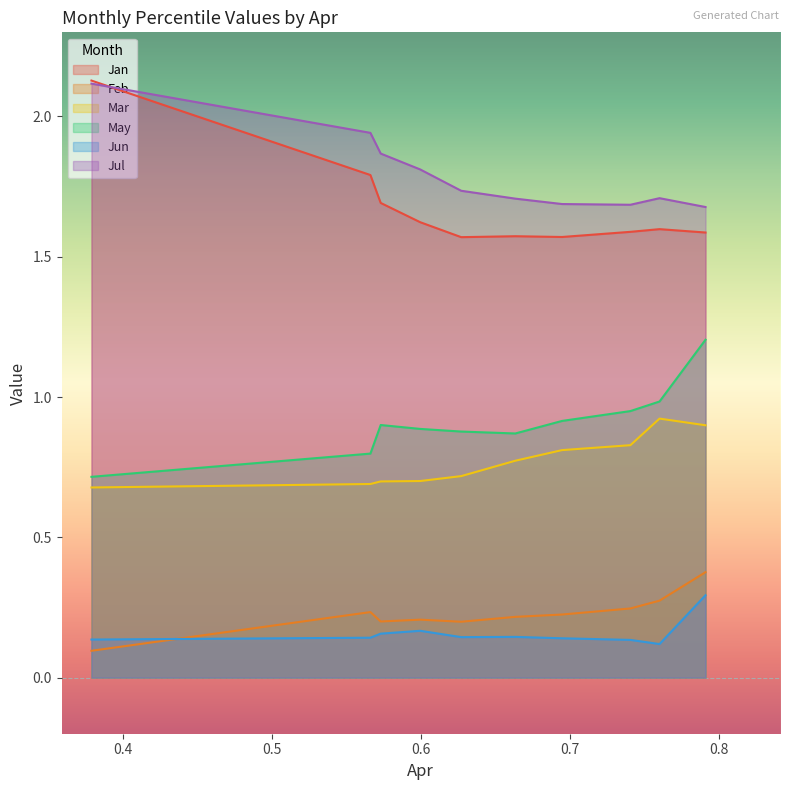

What are all the series names shown in the legend?

Jan, Feb, Mar, May, Jun, Jul